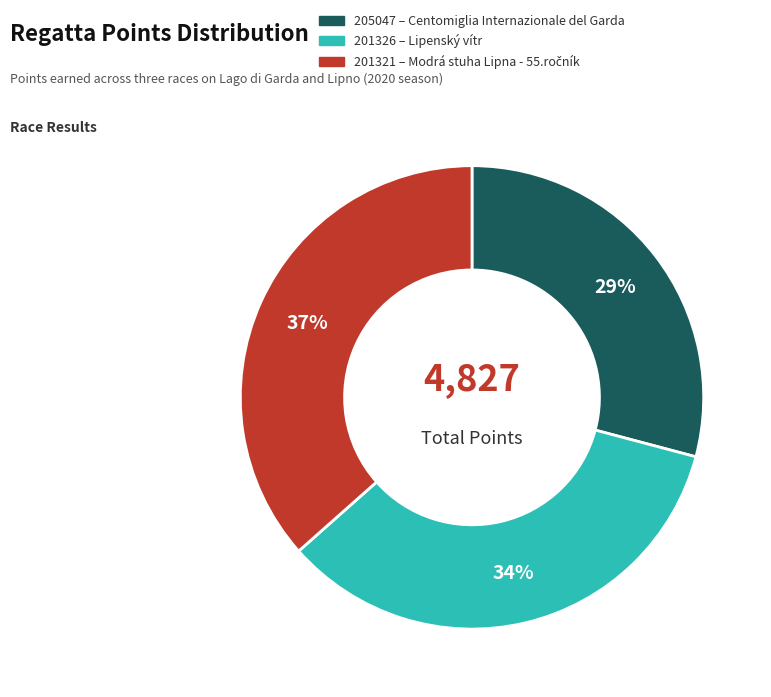

Rank the categories by value from highest to lowest.

201321, 201326, 205047